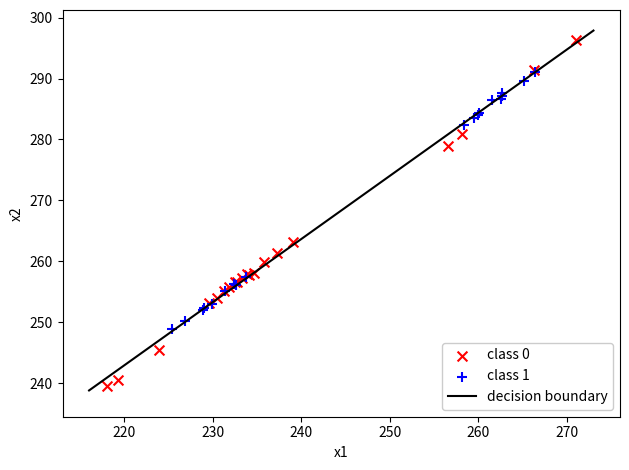

Which series reaches the maximum Y coordinate?

class 0